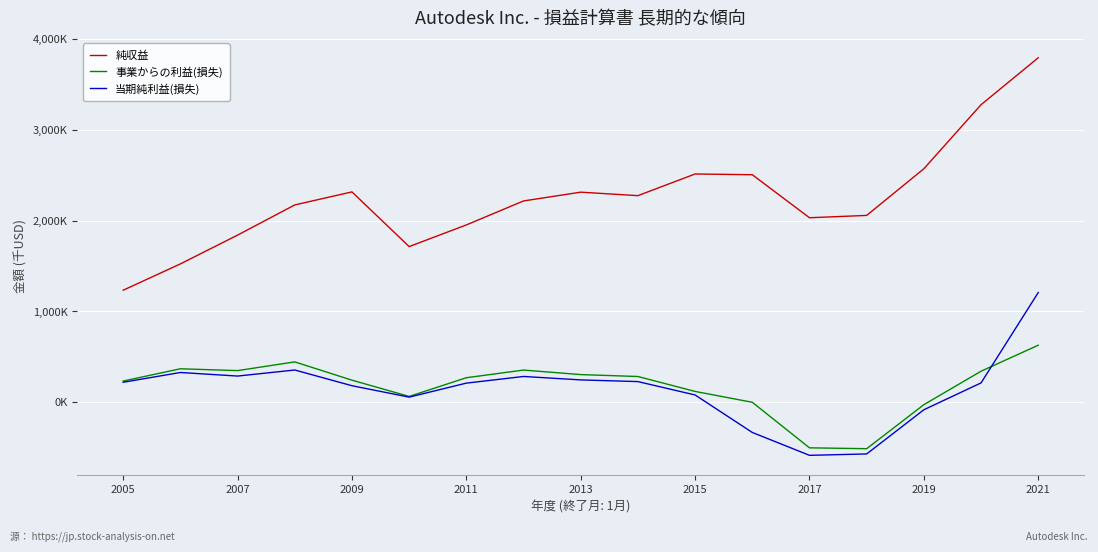

Is this an area chart (filled region under the line)?

No